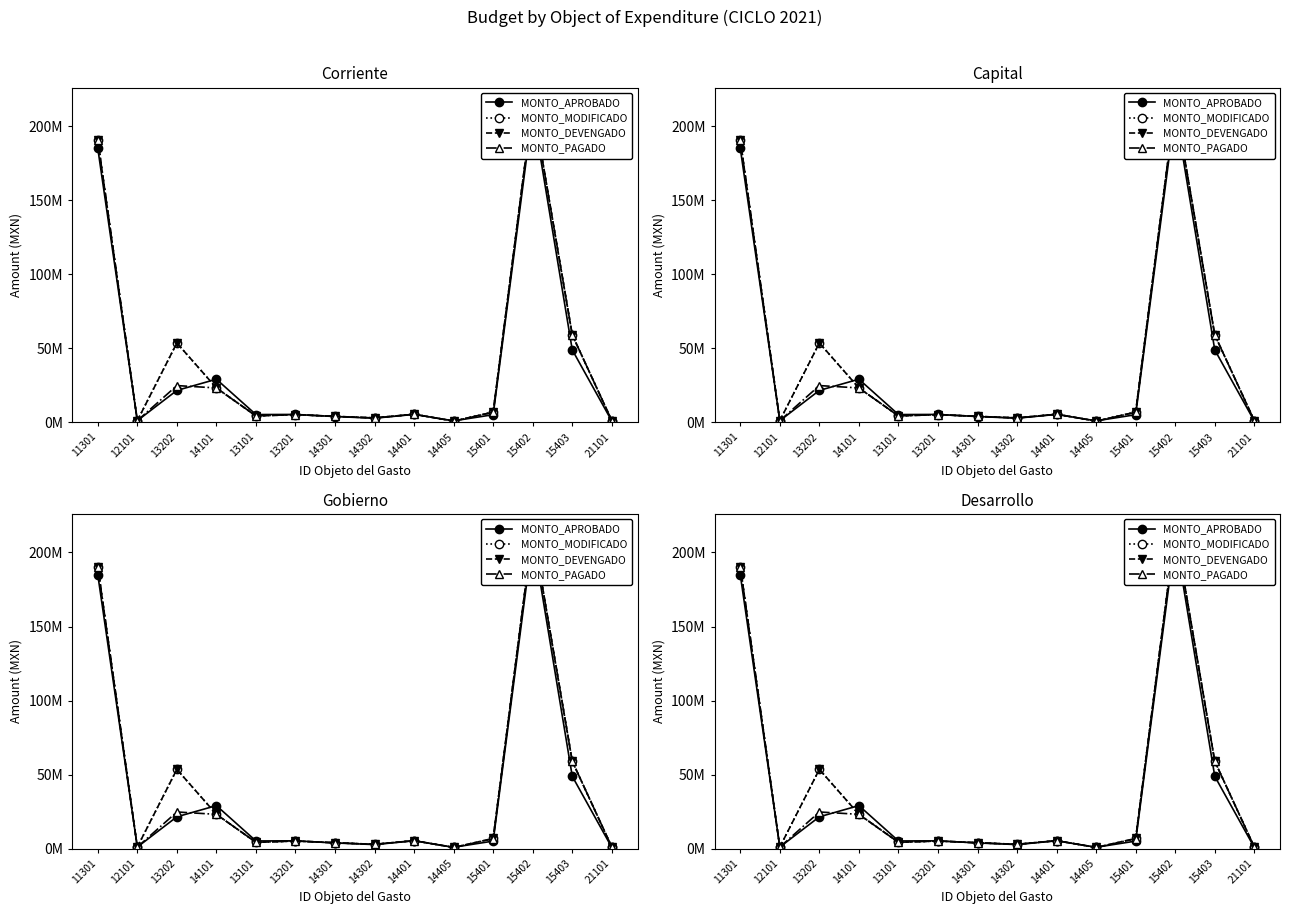

What are all the series names shown in the legend?

MONTO_APROBADO, MONTO_MODIFICADO, MONTO_DEVENGADO, MONTO_PAGADO